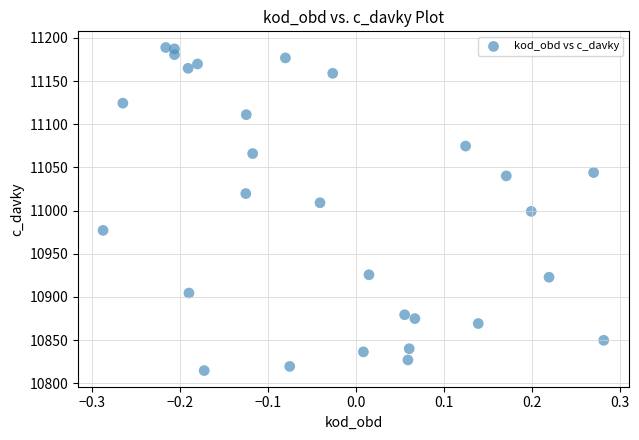

What is the range of X values (max minus min)?

0.6